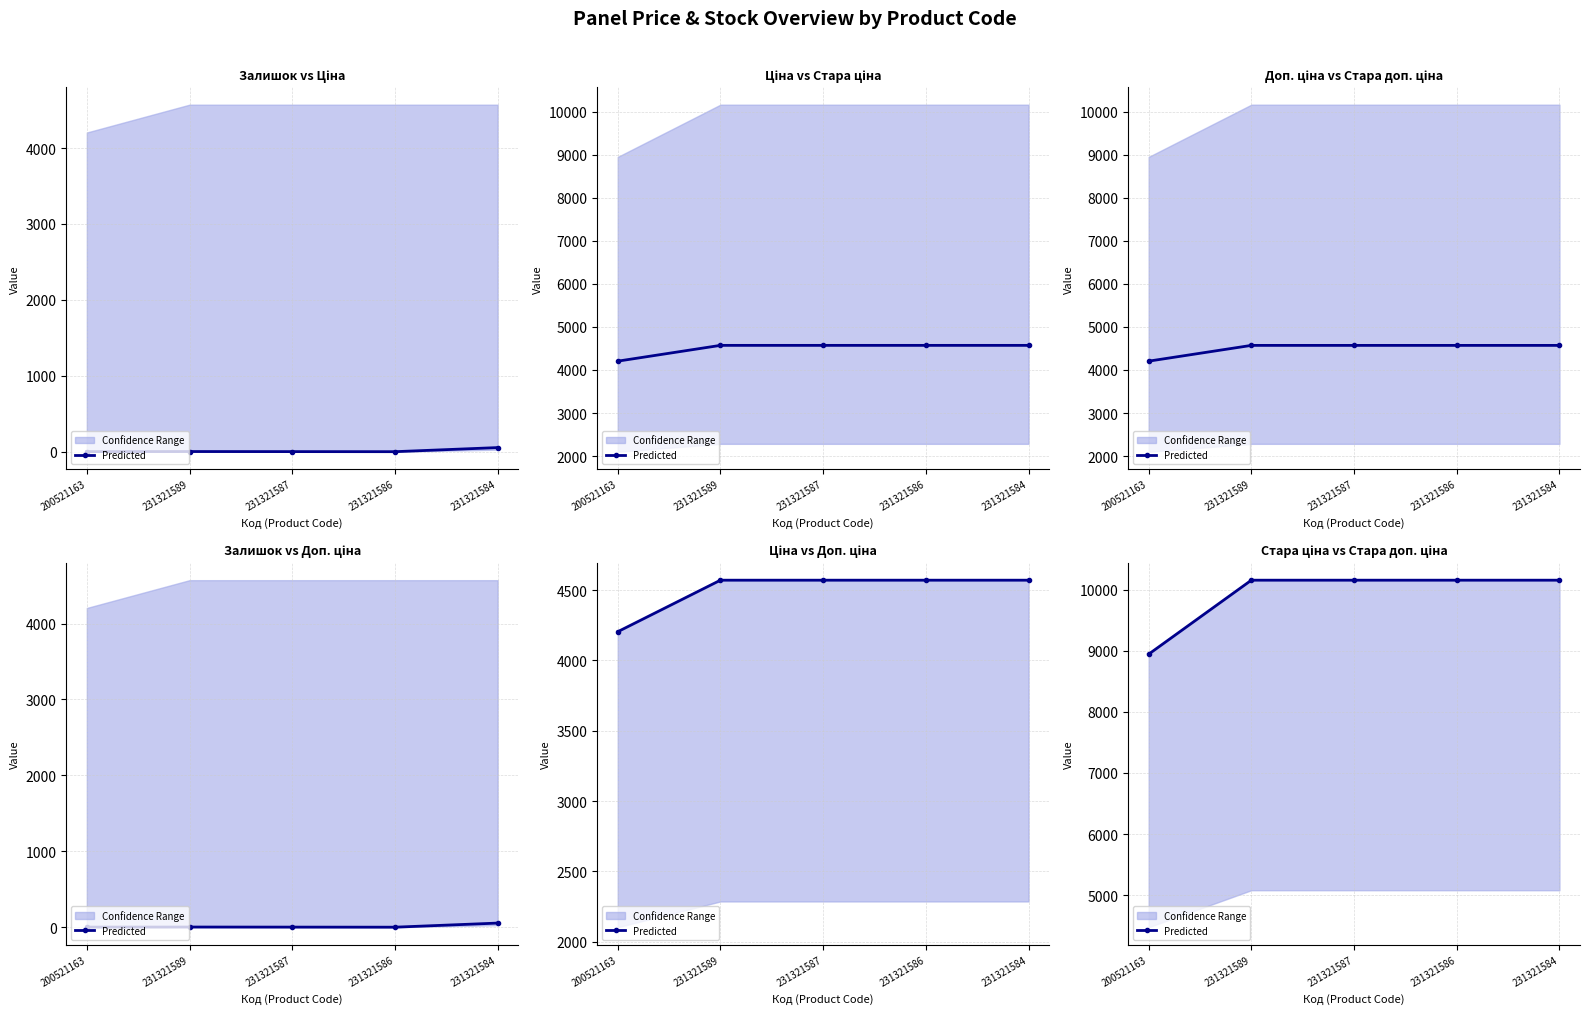

Where does the data first go above 10158?

231321589